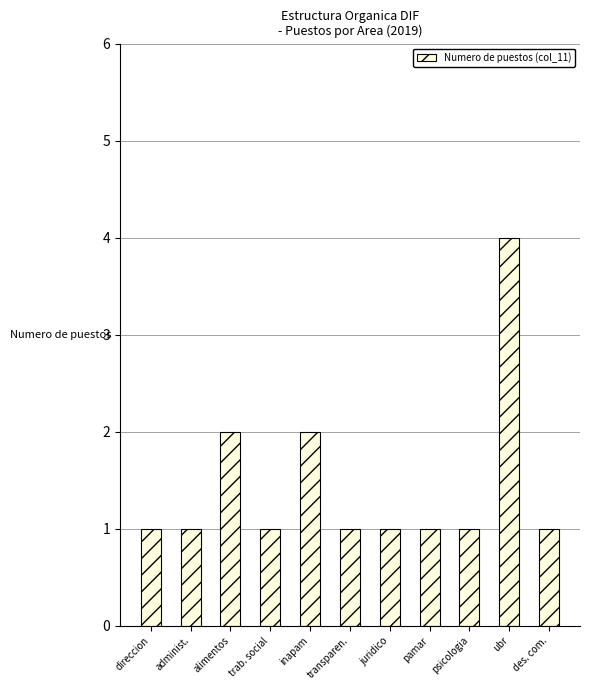

Approximately how many times larger is the value at pamar compared to transparen.?

1.0